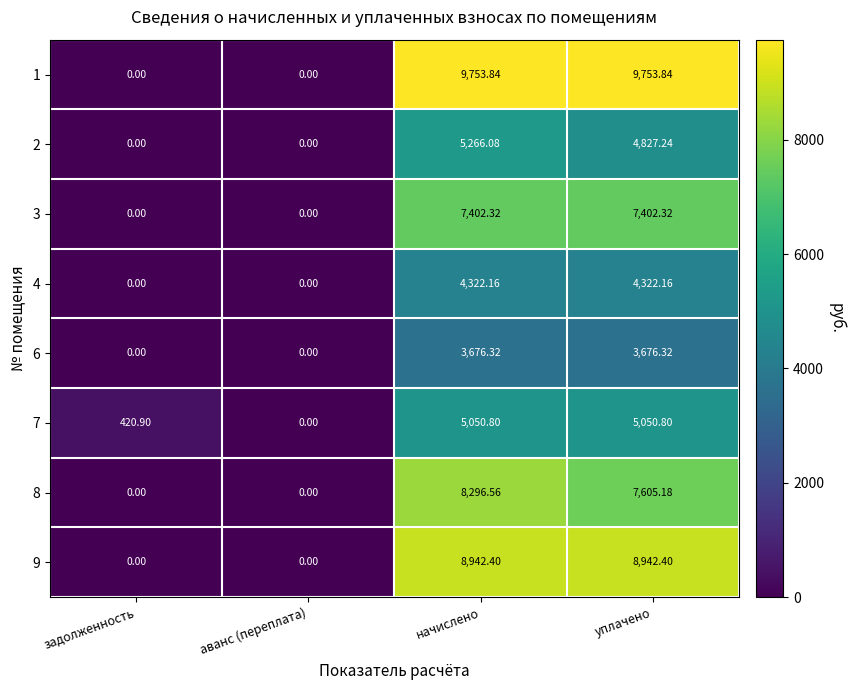

Is the value of 1 at начислено greater than the value of 9 at аванс (переплата)?

Yes